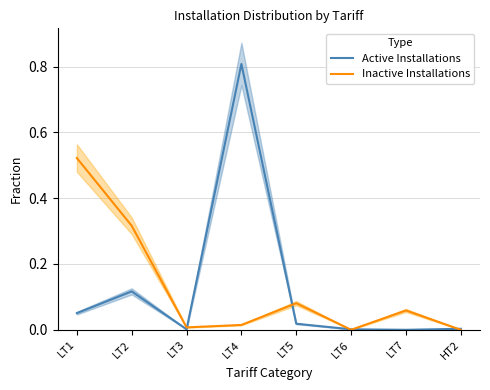

Reading left to right, list all the values displayed in this chart.

Active Installations: 0.1	0.1	0.0	0.8	0.0	0.0	0.0	0.0
Inactive Installations: 0.5	0.3	0.0	0.0	0.1	0.0	0.1	0.0